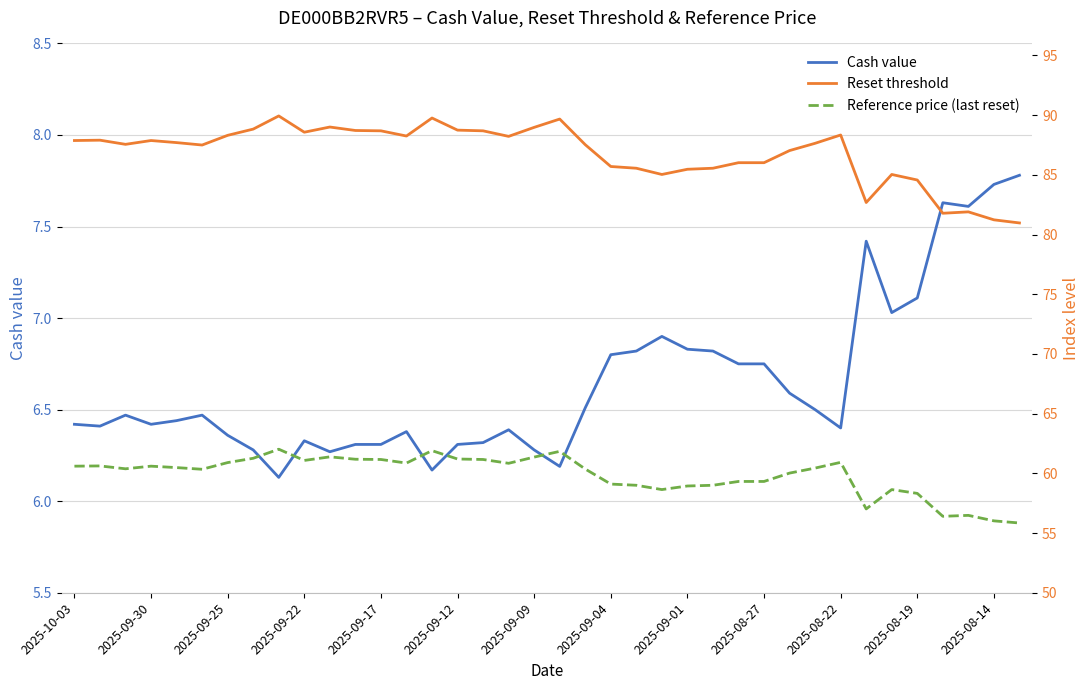

What is the maximum value for Reset threshold?

89.9